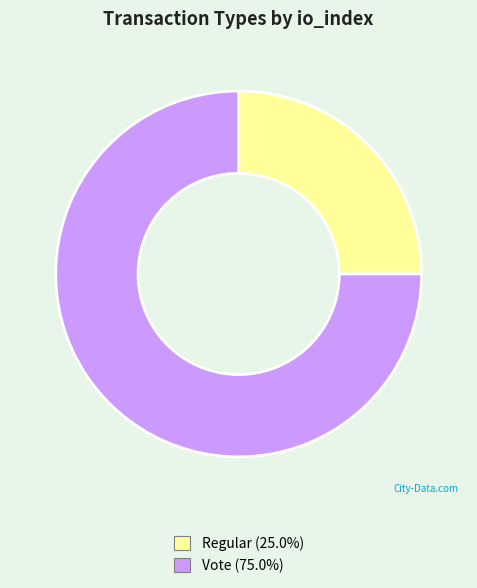

Rank the categories by value from lowest to highest.

Regular, Vote